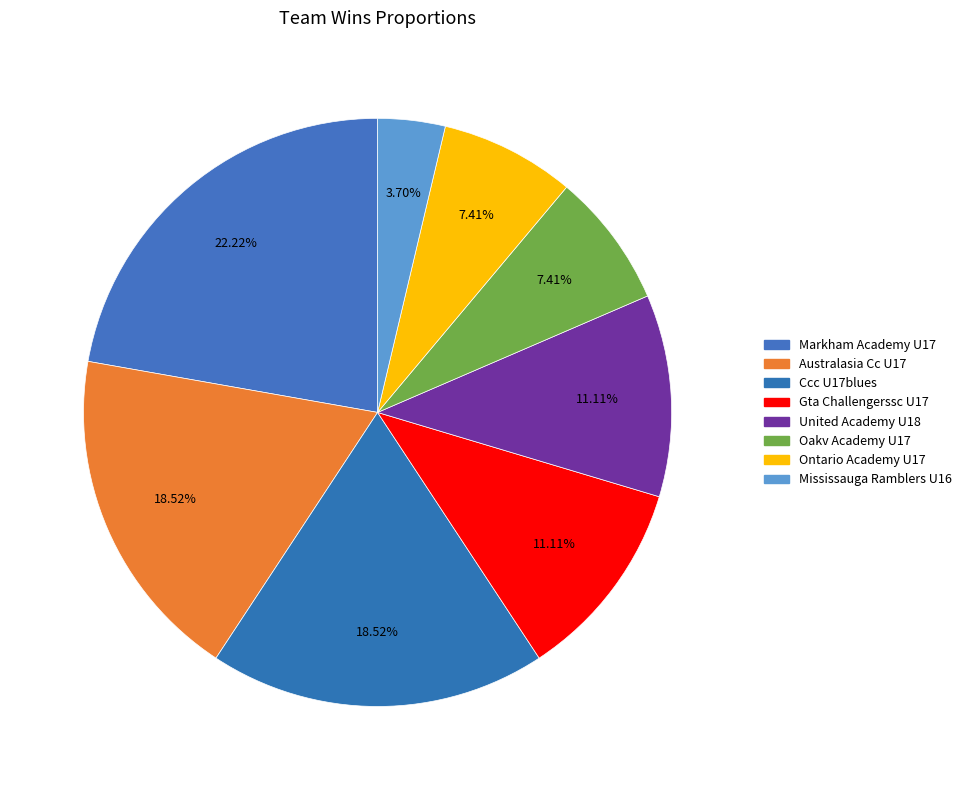

How many segments does this pie chart have?

8